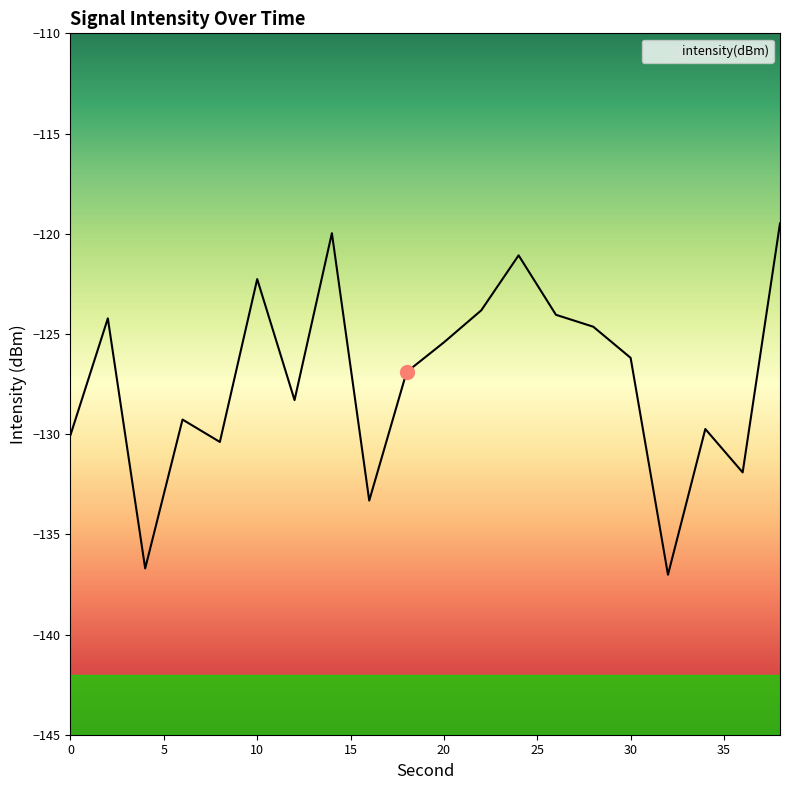

Count the number of values greater than -126.

9